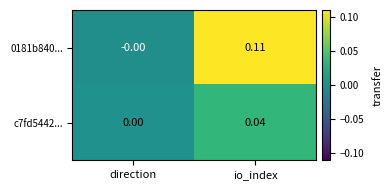

At which category is the sum across all series the highest?

io_index